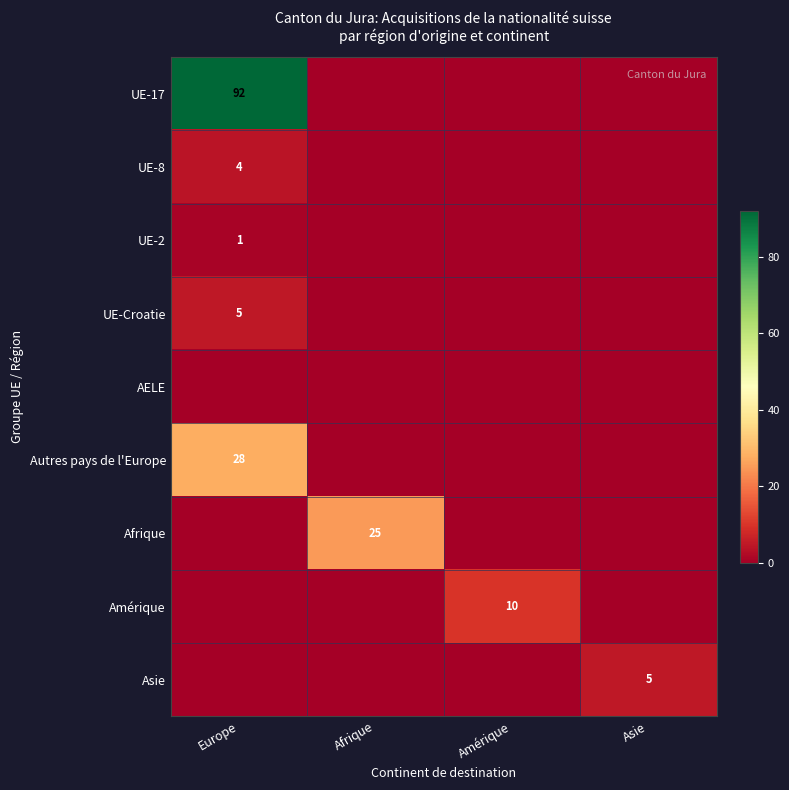

The value of Amérique at Amérique is 10. True or false?

True